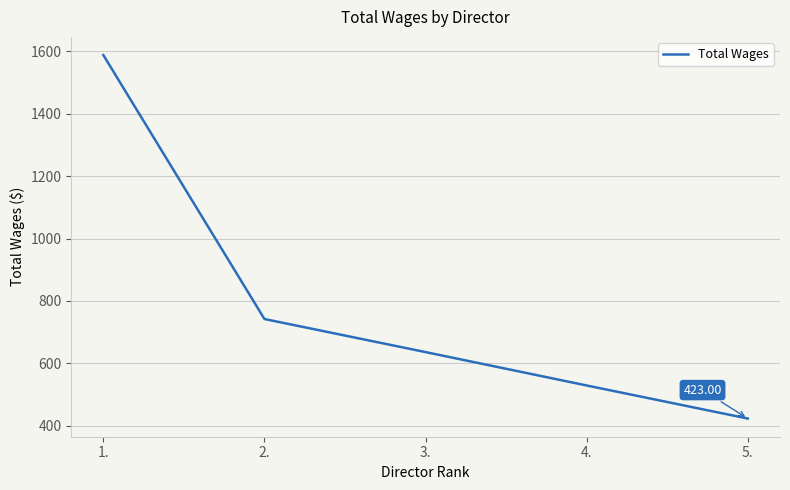

How many distinct data groups are displayed?

1